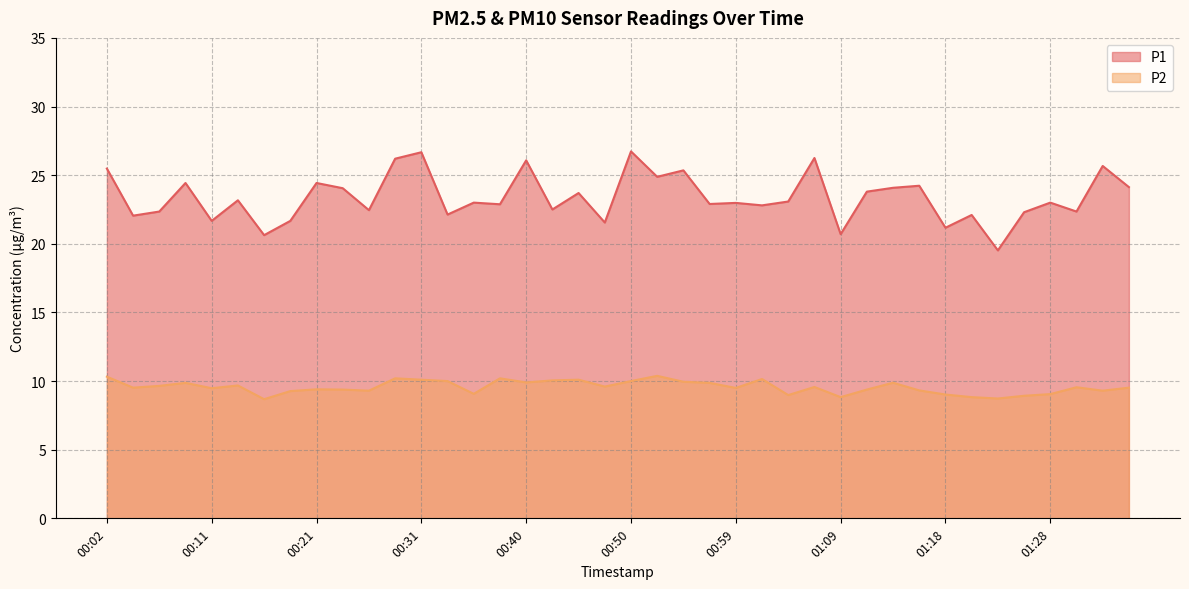

What position from the left is 01:21?

34